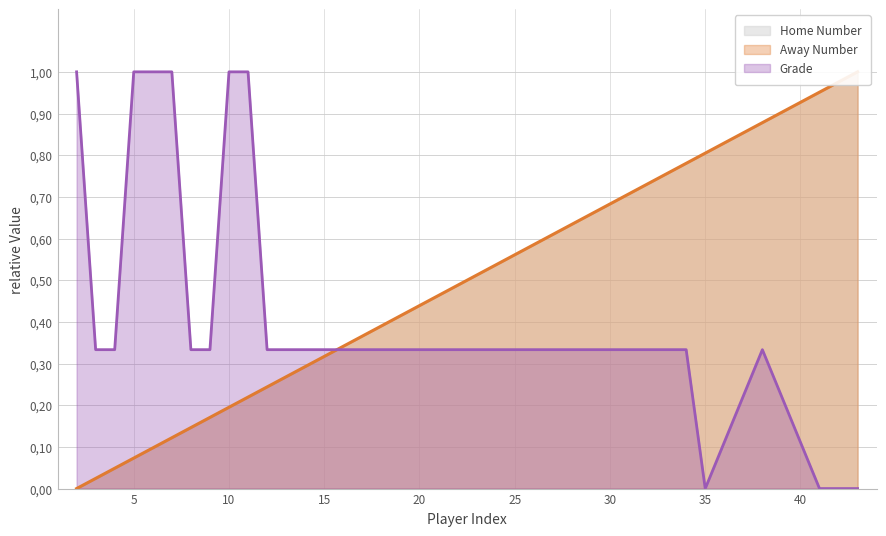

True or false: Grade and Home Number cross at least once.

True